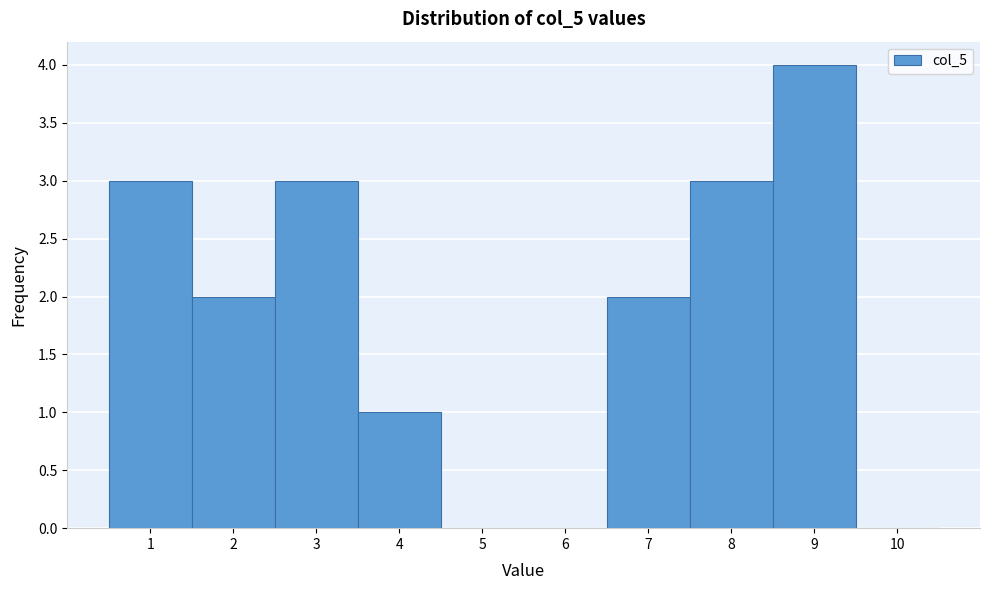

Reading left to right, list every bar in this chart as the range it spans on the x-axis followed by its height. The values are not printed on the chart, so give them approximately, as read against the axis.

0.5 to 1.5: 3
1.5 to 2.5: 2
2.5 to 3.5: 3
3.5 to 4.5: 1
4.5 to 5.5: 0
5.5 to 6.5: 0
6.5 to 7.5: 2
7.5 to 8.5: 3
8.5 to 9.5: 4
9.5 to 10.5: 0